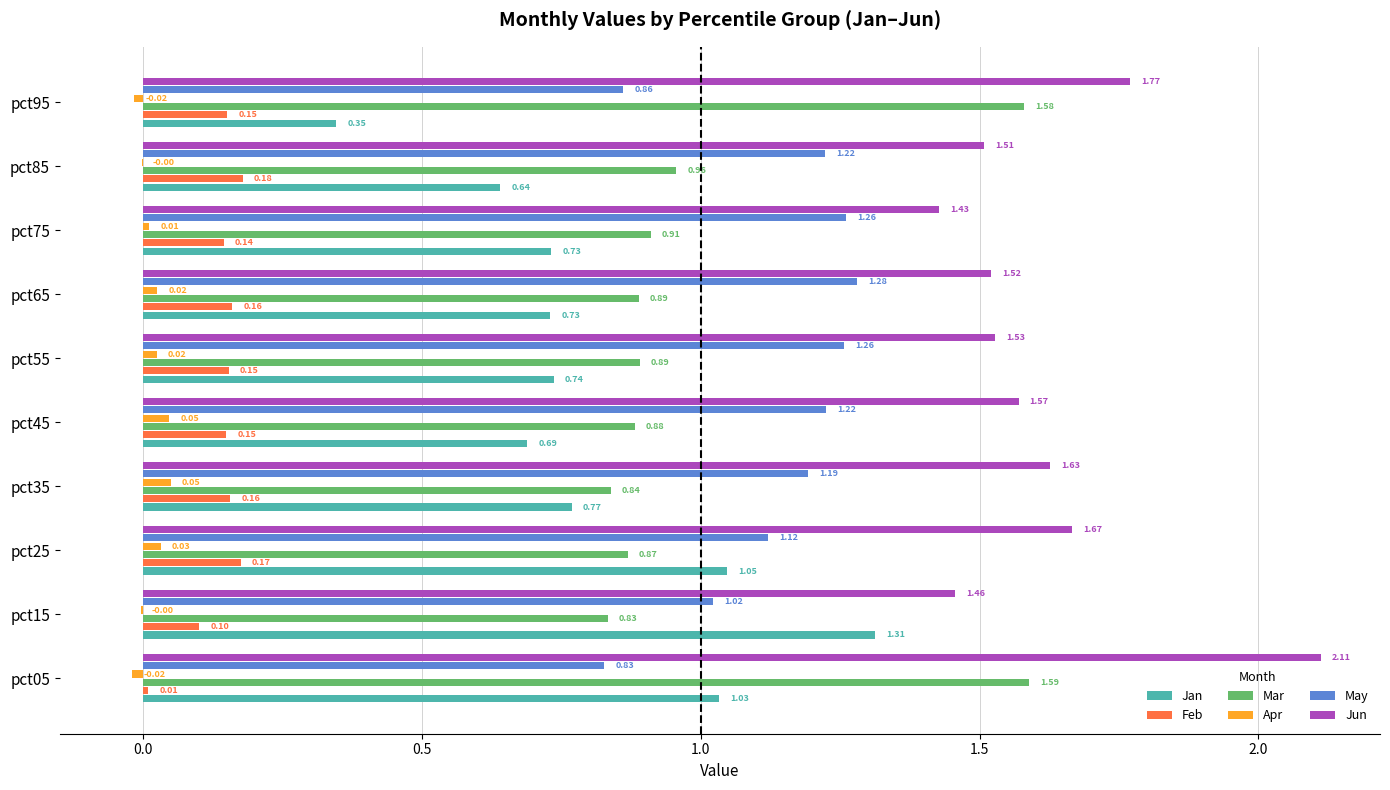

Which series has the largest total across all categories?

Jun